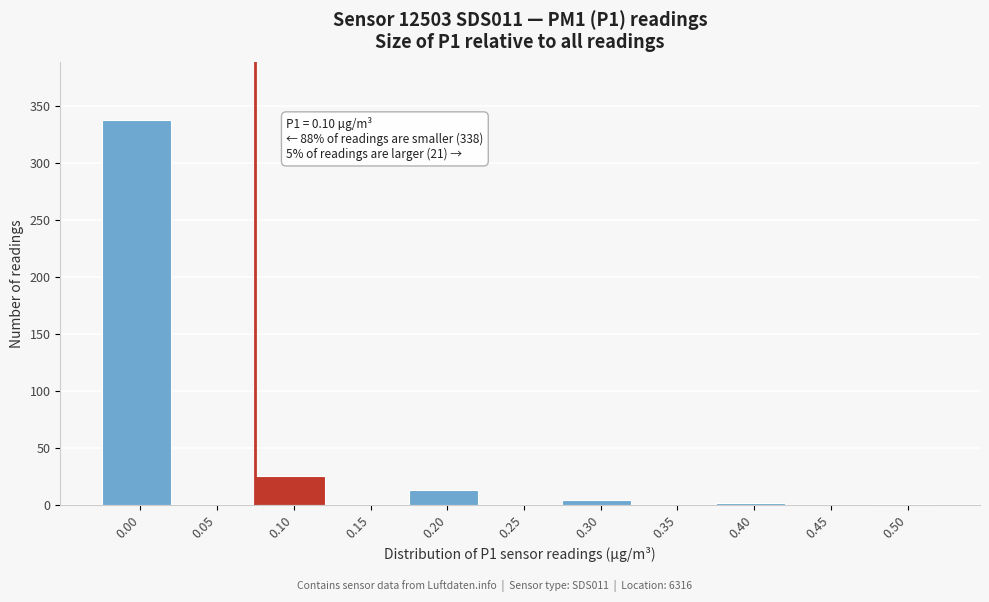

What is the maximum value shown in the chart?

338